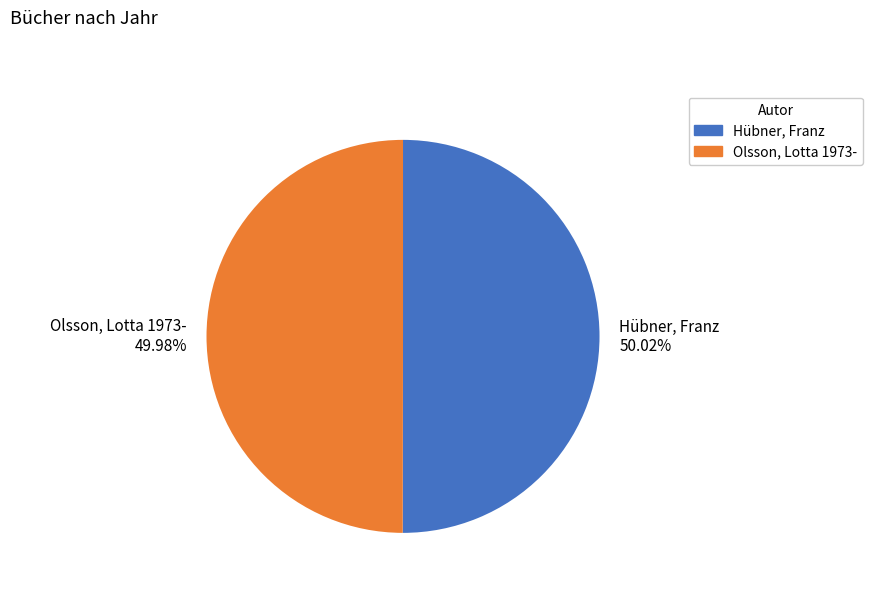

Combined, do Olsson, Lotta 1973- and Hübner, Franz account for over 50%?

Yes